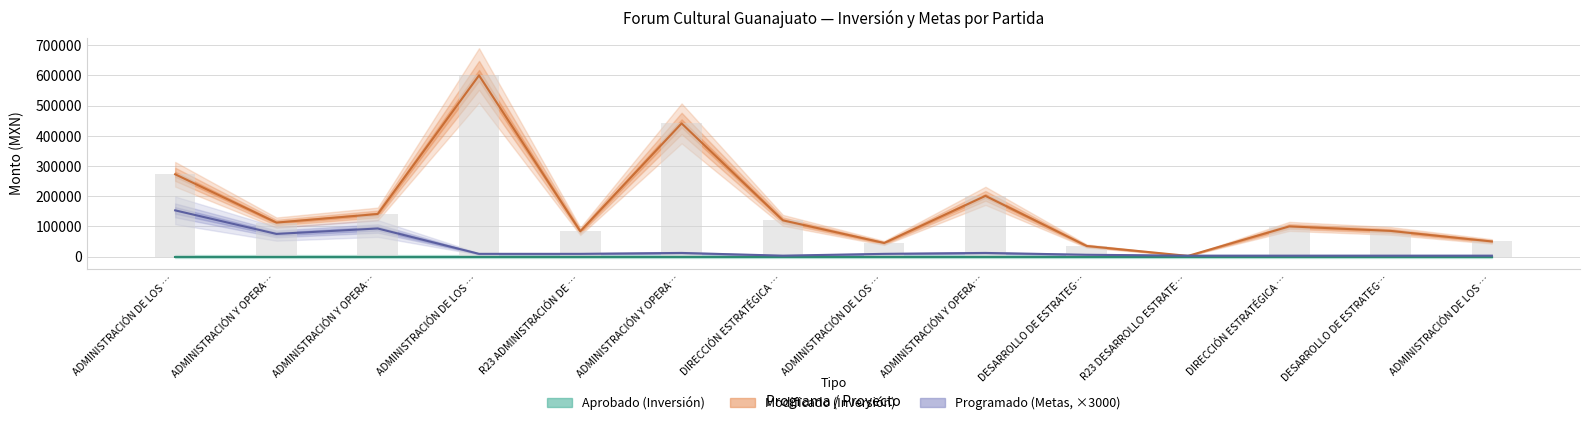

What is the label of the 3rd bar from the left?

ADMINISTRACIÓN Y OPERACIÓN DEL TEATRO 5110